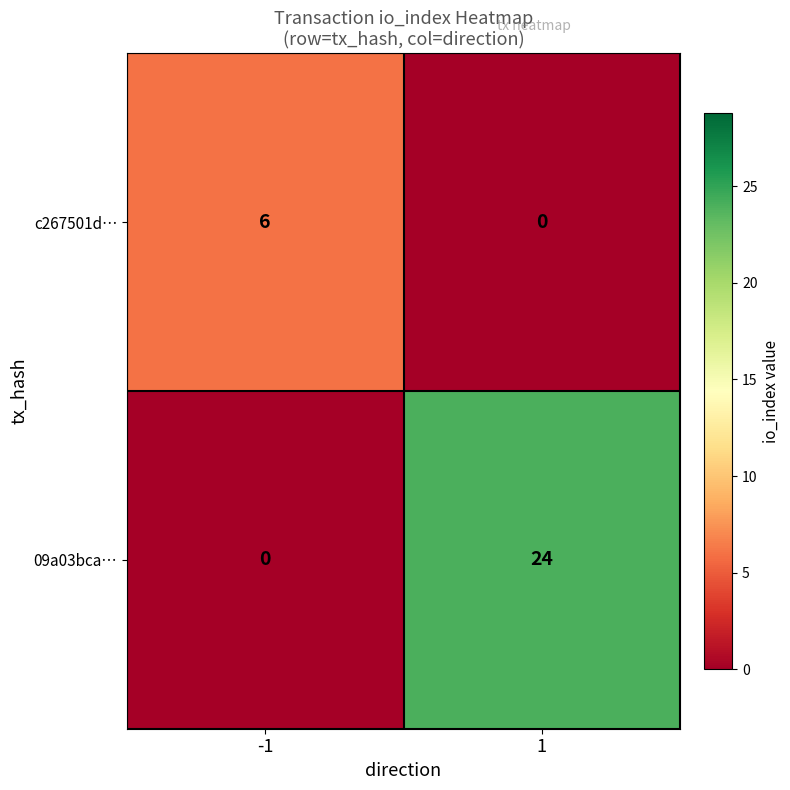

At 1, list the series in order from largest to smallest.

09a03bca…, c267501d…